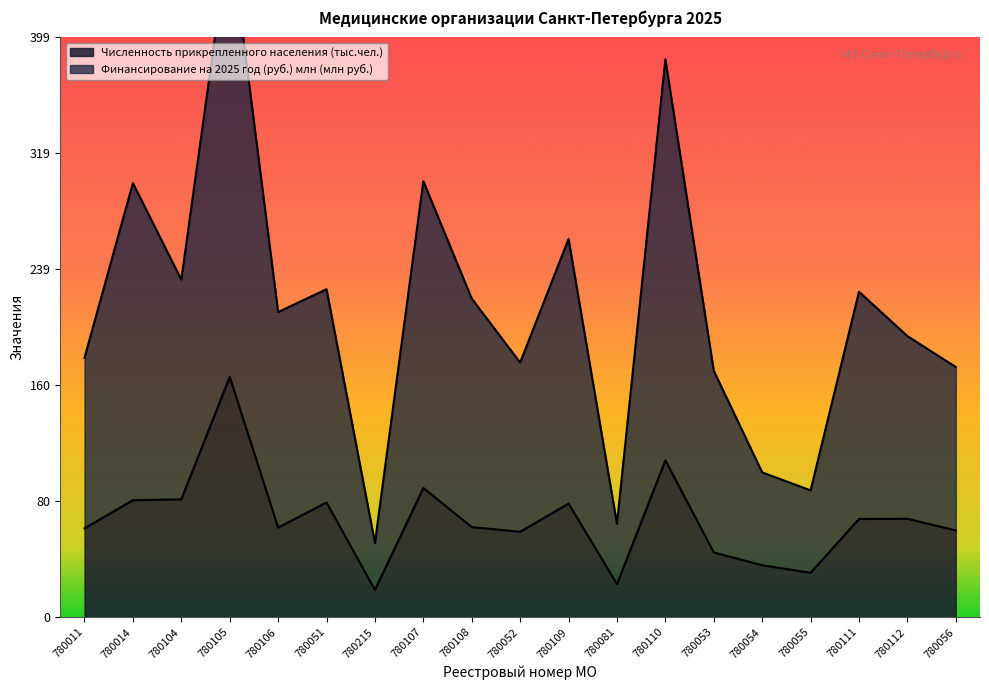

Where is the first local minimum for Численность прикрепленного населения?

780106